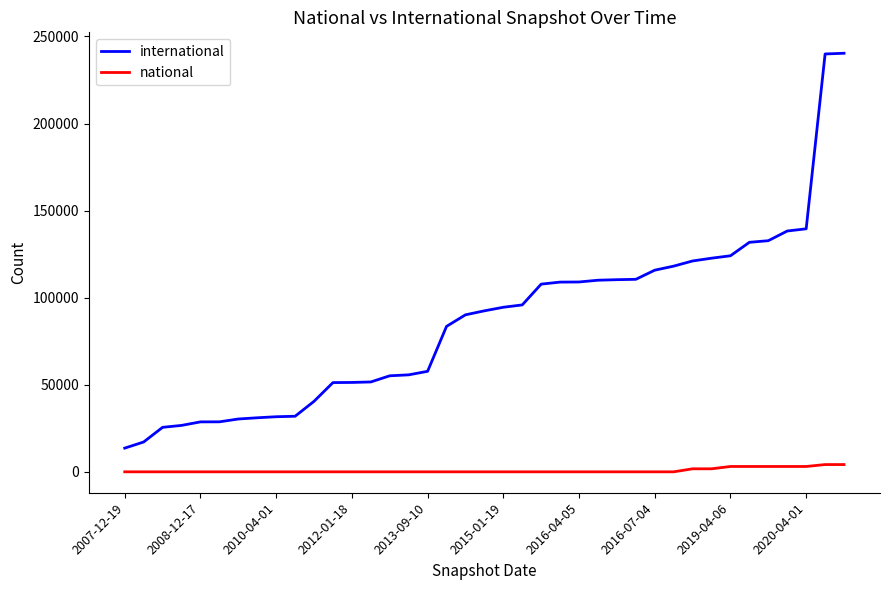

List the series in order of their peak value, highest first.

international, national